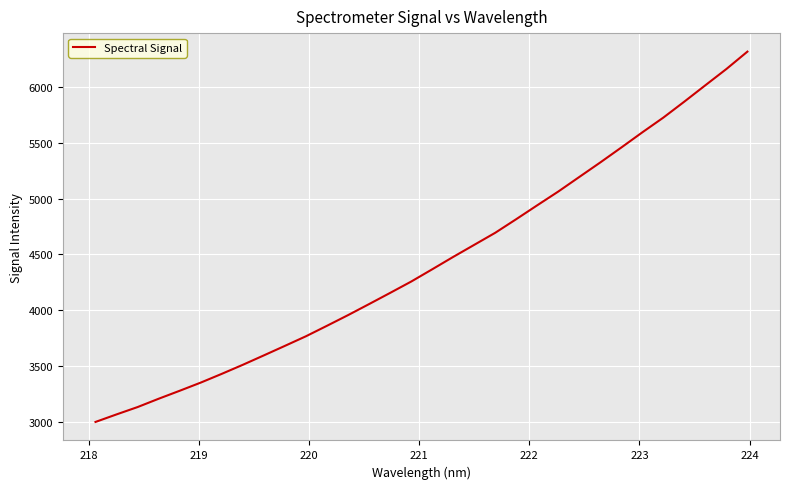

Count the number of categories in the chart.

32